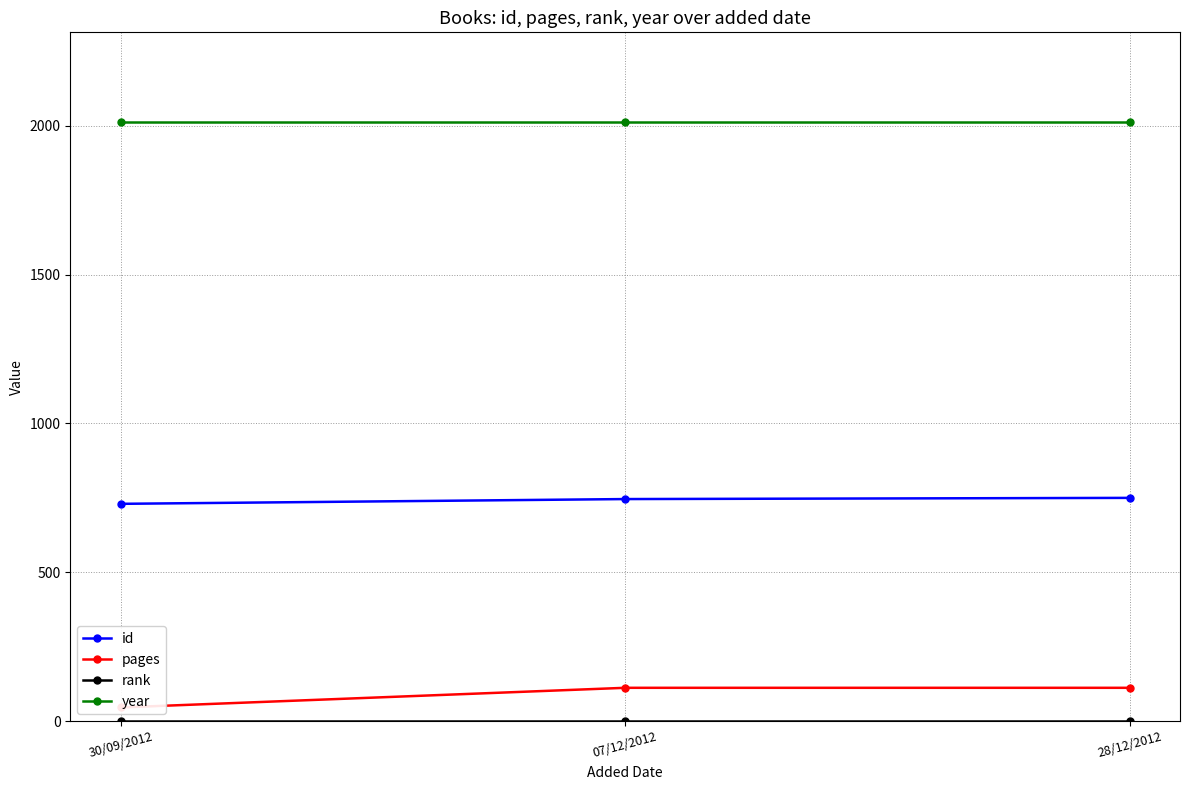

Which series changed the most between 30/09/2012 and 28/12/2012?

pages